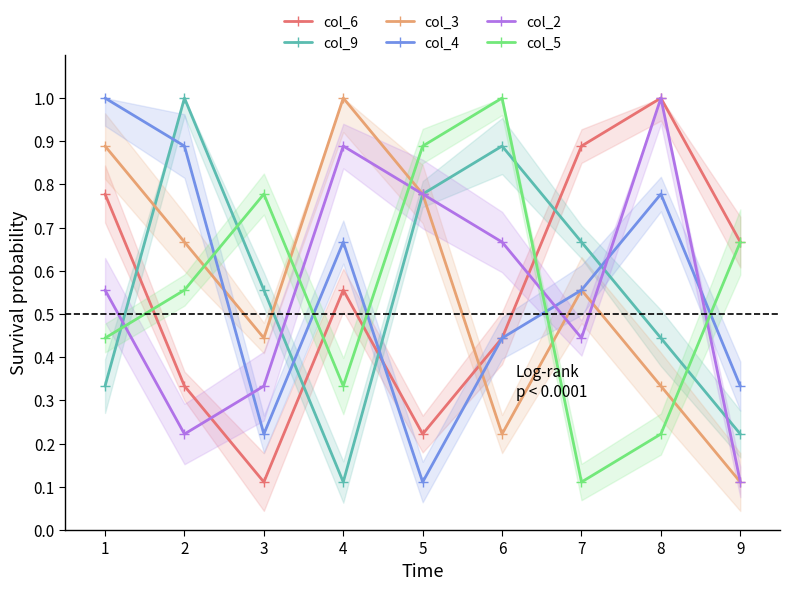

Rank the series by their maximum value, from lowest to highest.

col_6, col_9, col_3, col_4, col_2, col_5